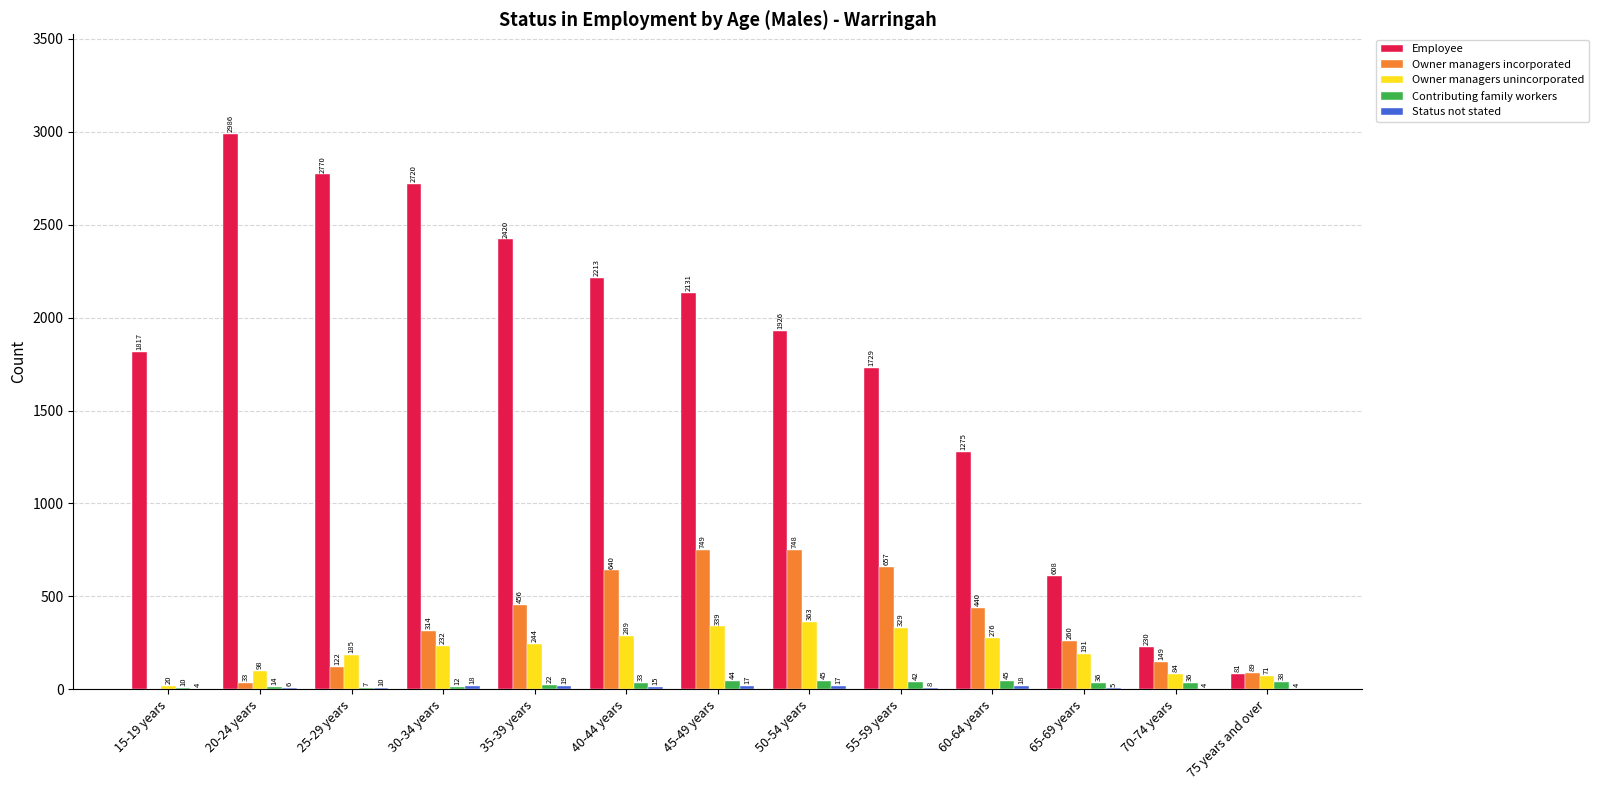

At which label does Employee reach its peak?

20-24 years